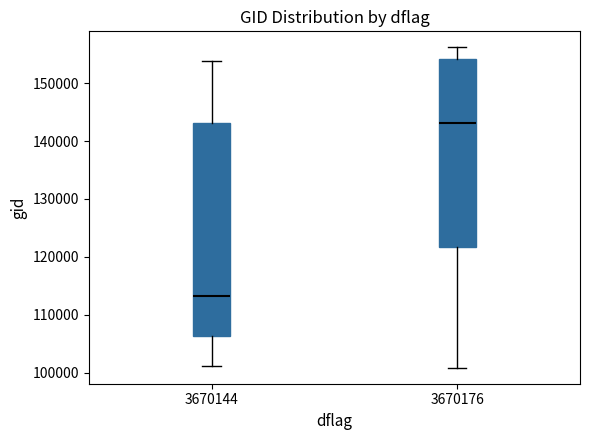

Where does the lower whisker of the box at x = 3670144 end on the y-axis? The values are not printed on the chart, so give them approximately, as read against the axis.

101000